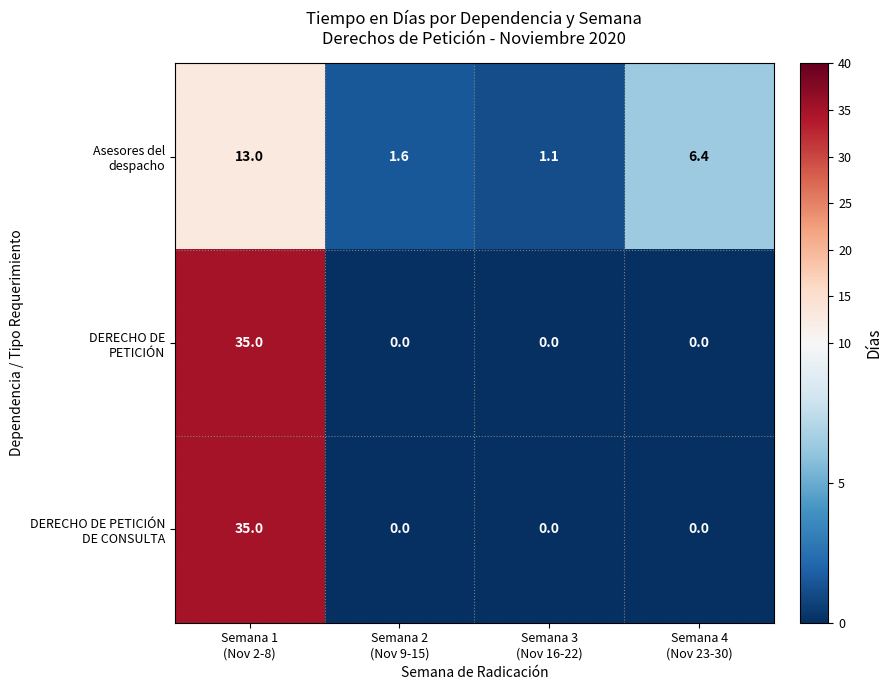

At how many categories does at least one series exceed 0?

4